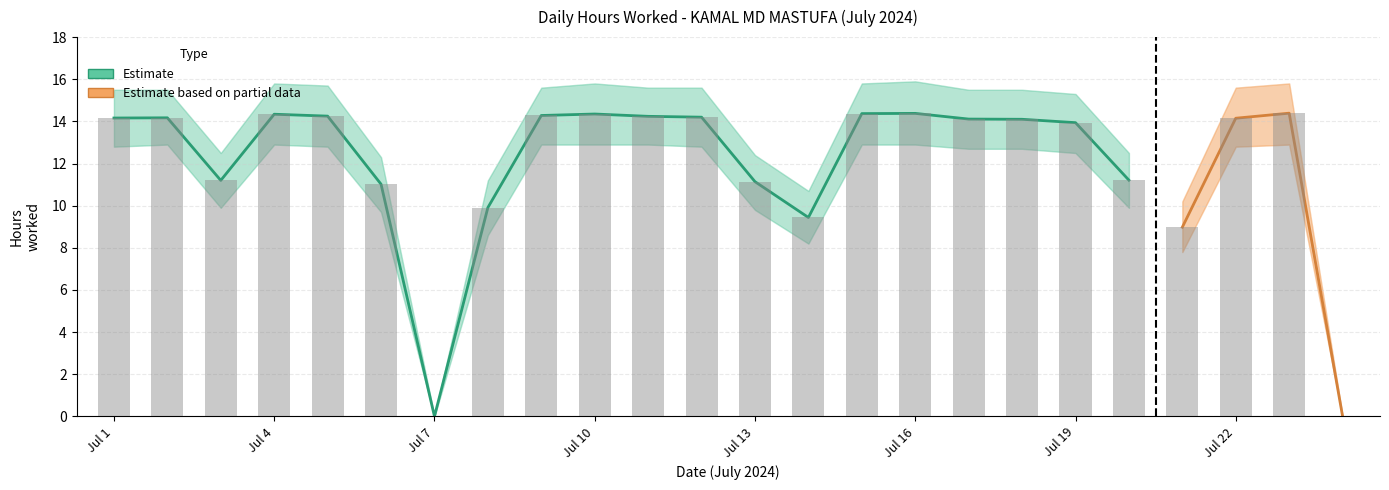

What is the average value of the Hours Worked series?

11.9